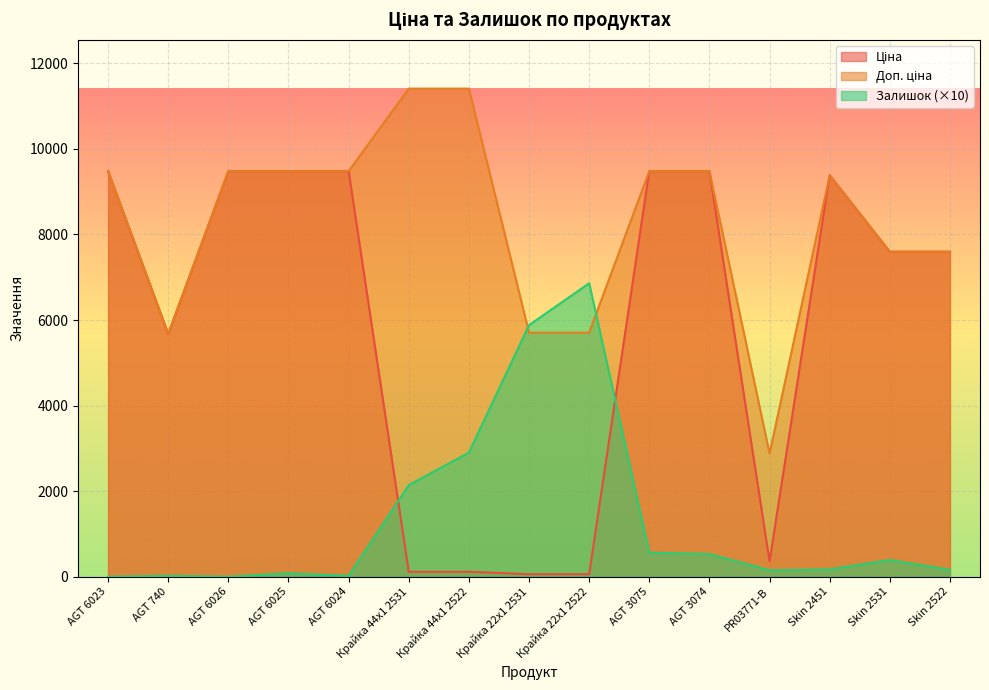

In Ціна, how many points are lower than both neighbors (excluding endpoints)?

2